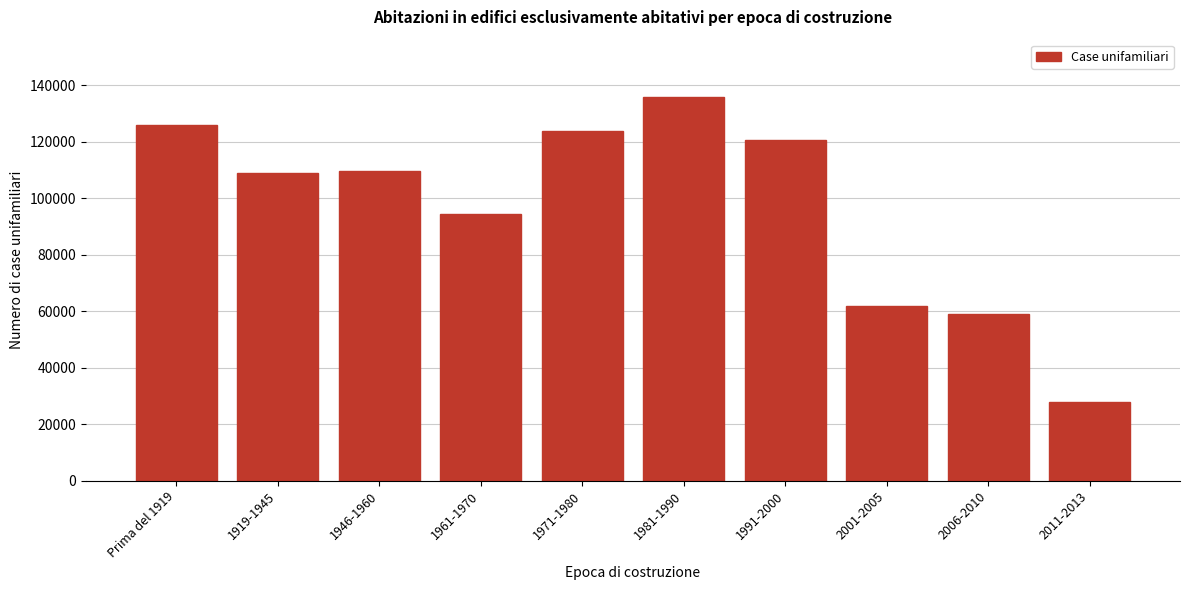

Reading left to right, what are all the values shown in this chart?

Prima del 1919=126055	1919-1945=109070	1946-1960=109734	1961-1970=94468	1971-1980=123843	1981-1990=135759	1991-2000=120588	2001-2005=61717	2006-2010=58929	2011-2013=27868